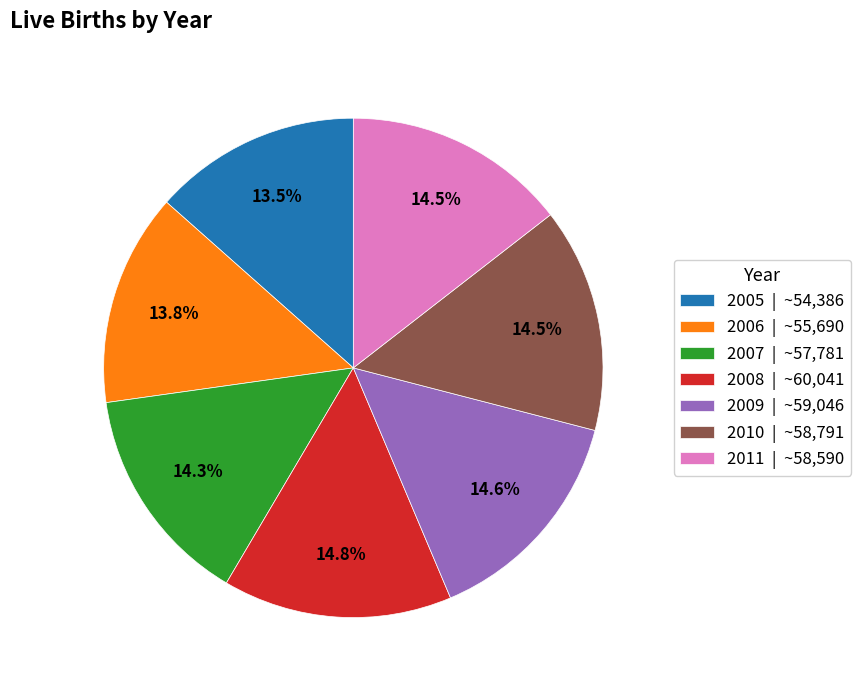

Is it true that 2006 is 14% of the pie?

True